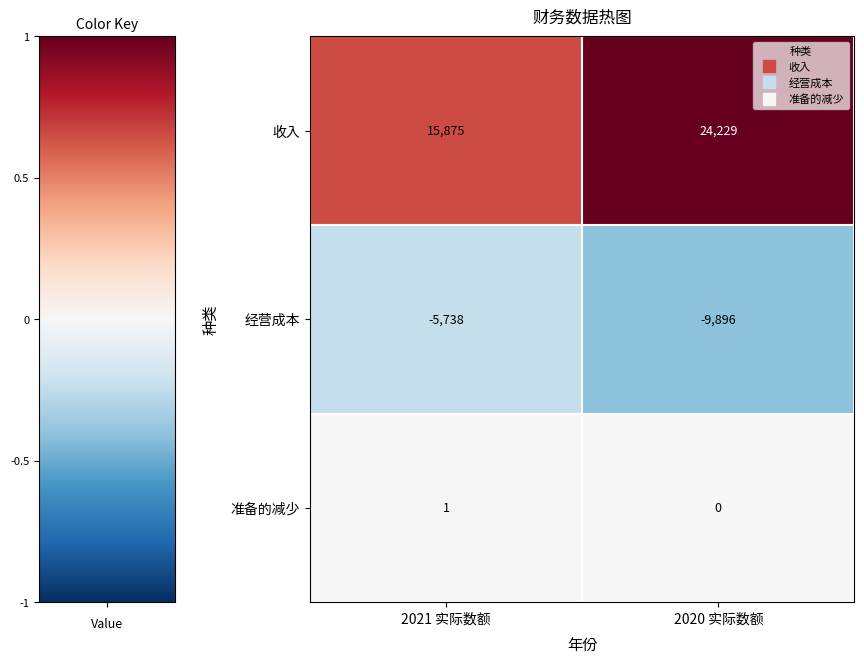

Reading left to right, list all the values displayed in this chart.

收入: 15875	24229
经营成本: -5738	-9896
准备的减少: 1	0